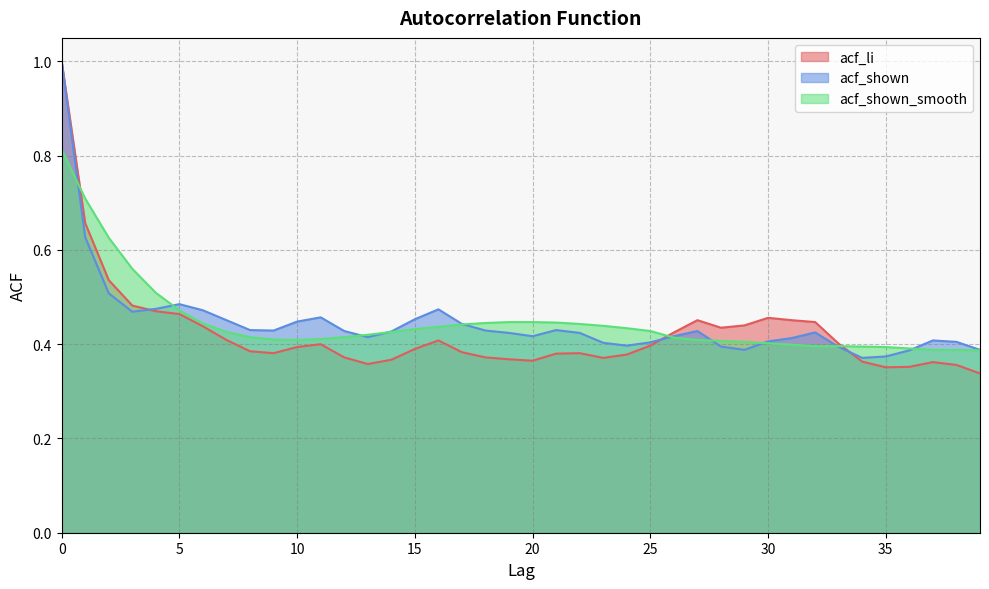

True or false: acf_li has more than 0 interior local peaks.

True